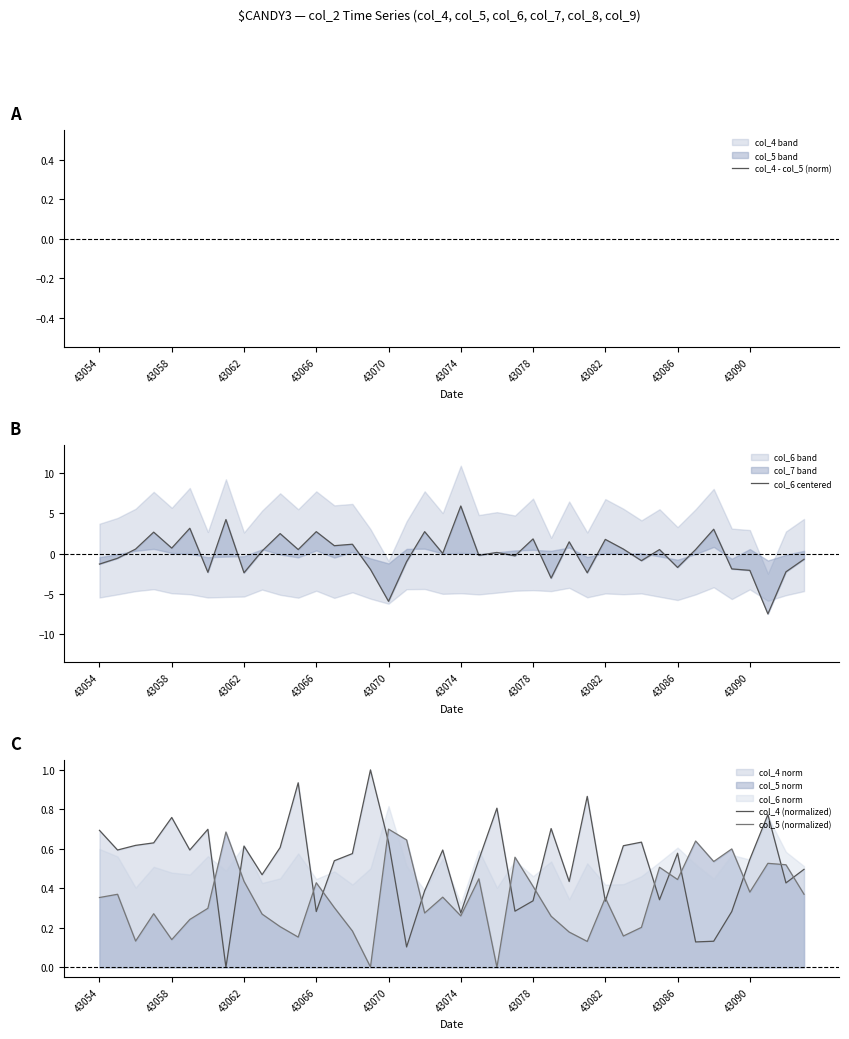

After their last crossing, which series has the higher values: col_5 (normalized) or col_4 (normalized)?

col_4 (normalized)